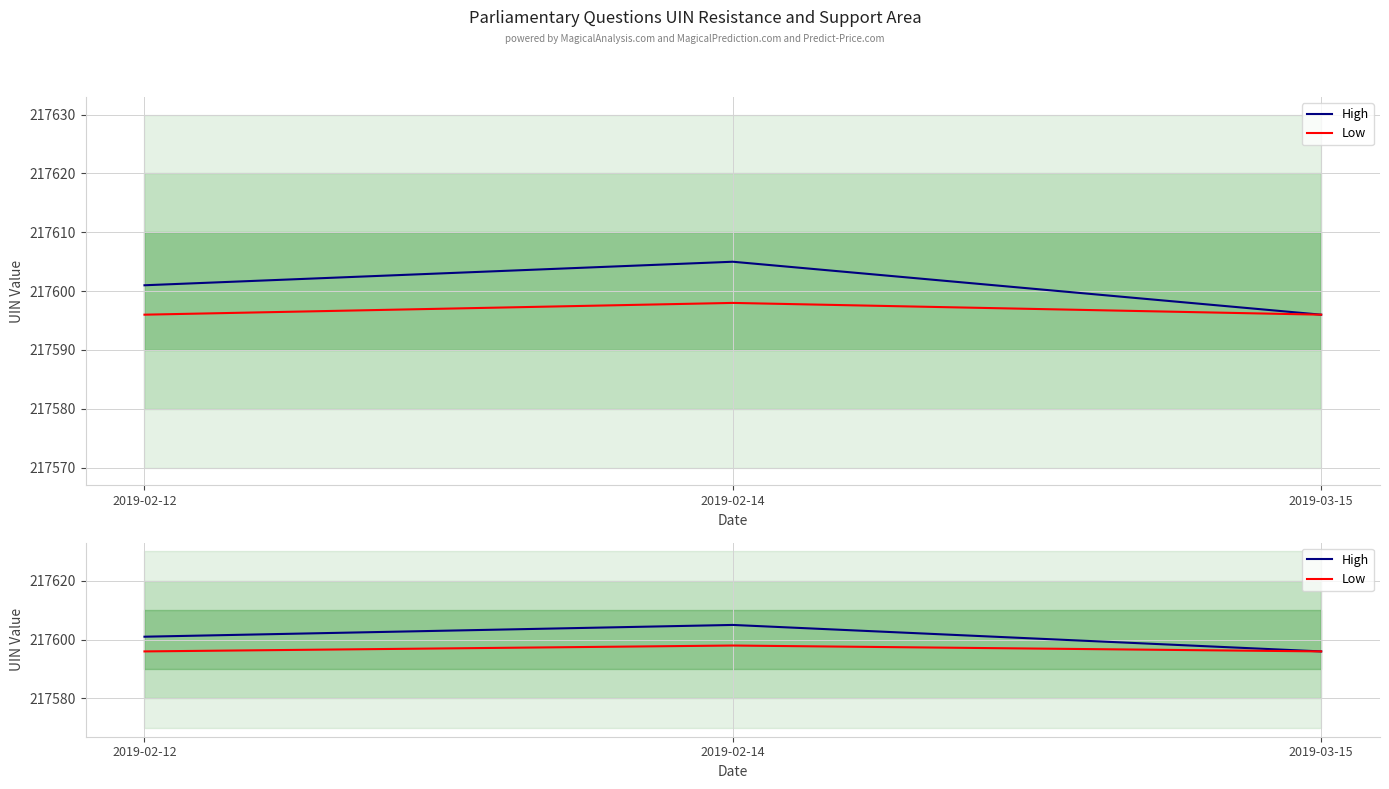

What is the sum of all High values?

652802